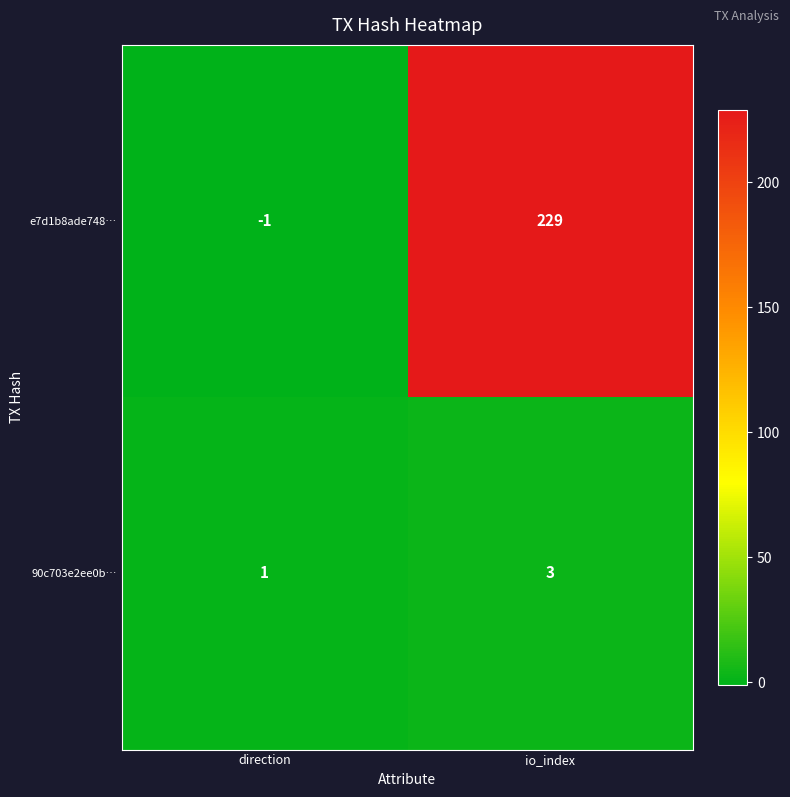

At which label is 90c703e2ee0b… closest to 2?

direction